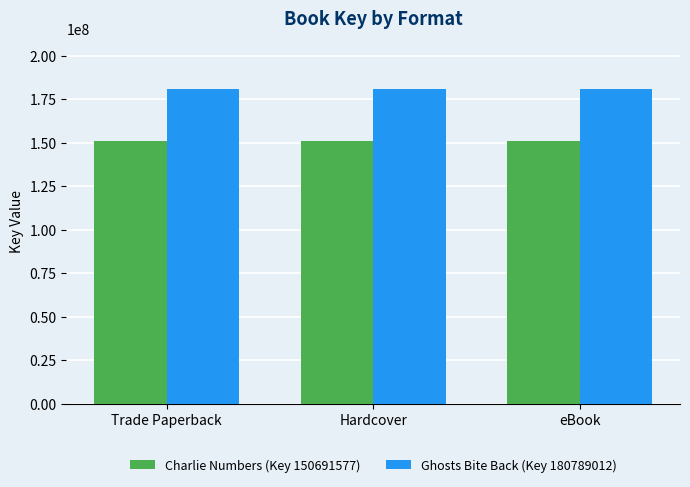

The value of Ghosts Bite Back (Key 180789012) at eBook is 65178392. True or false?

False